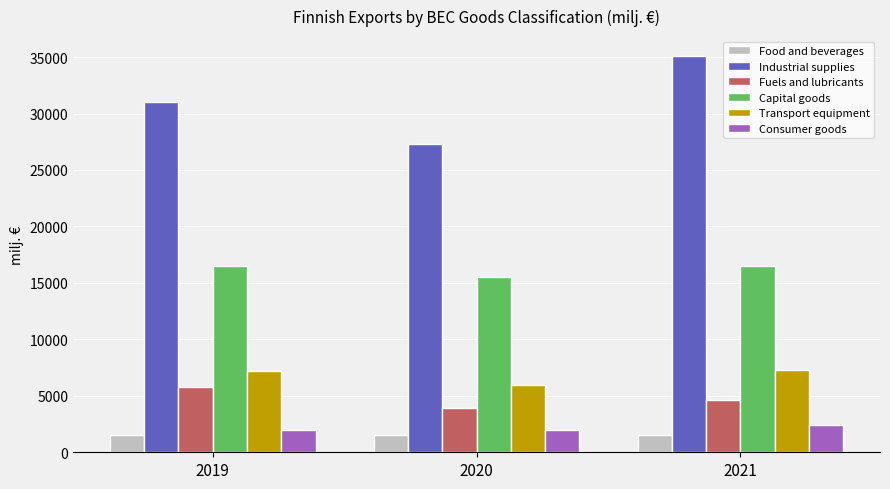

What is the sum of all Fuels and lubricants values?

14291.3